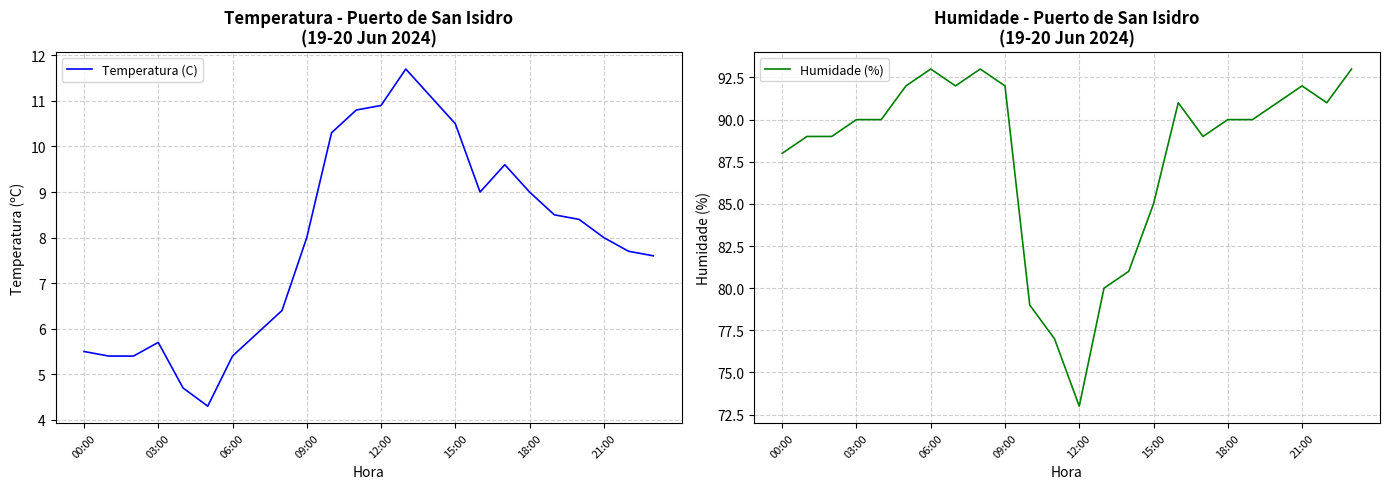

Is it true that Humidade (%) equals 92 at 21:00?

True